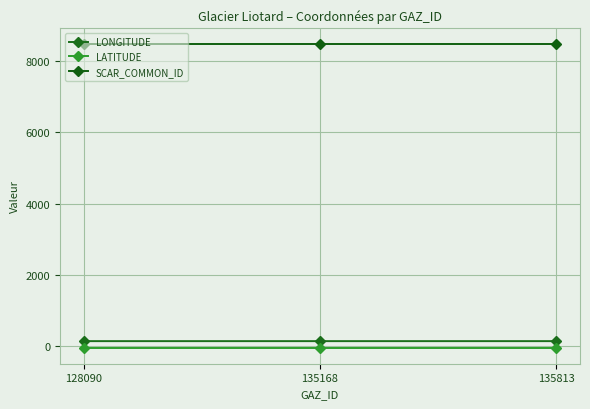

The LATITUDE series shows -66.6 at 135813. True or false?

True